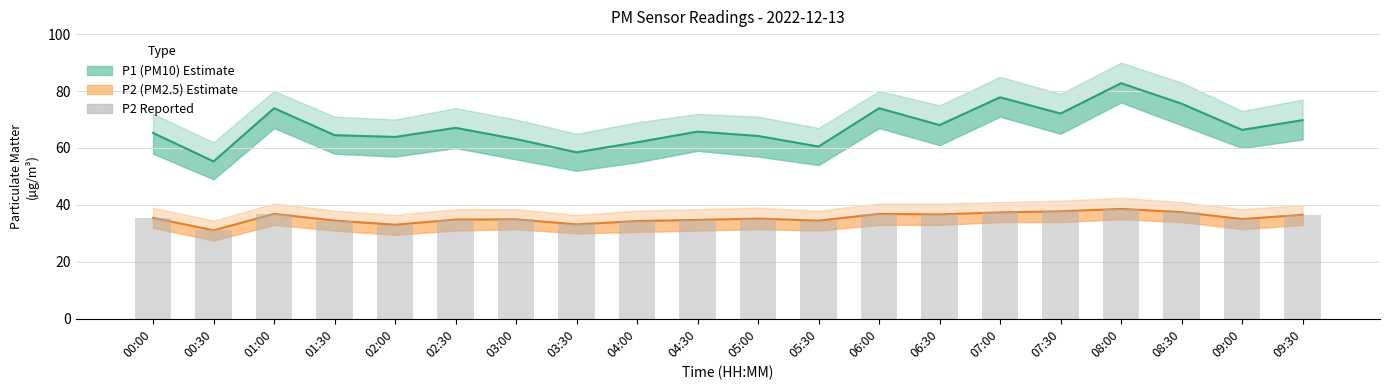

True or false: the data shows 34.7 at 04:30.

True